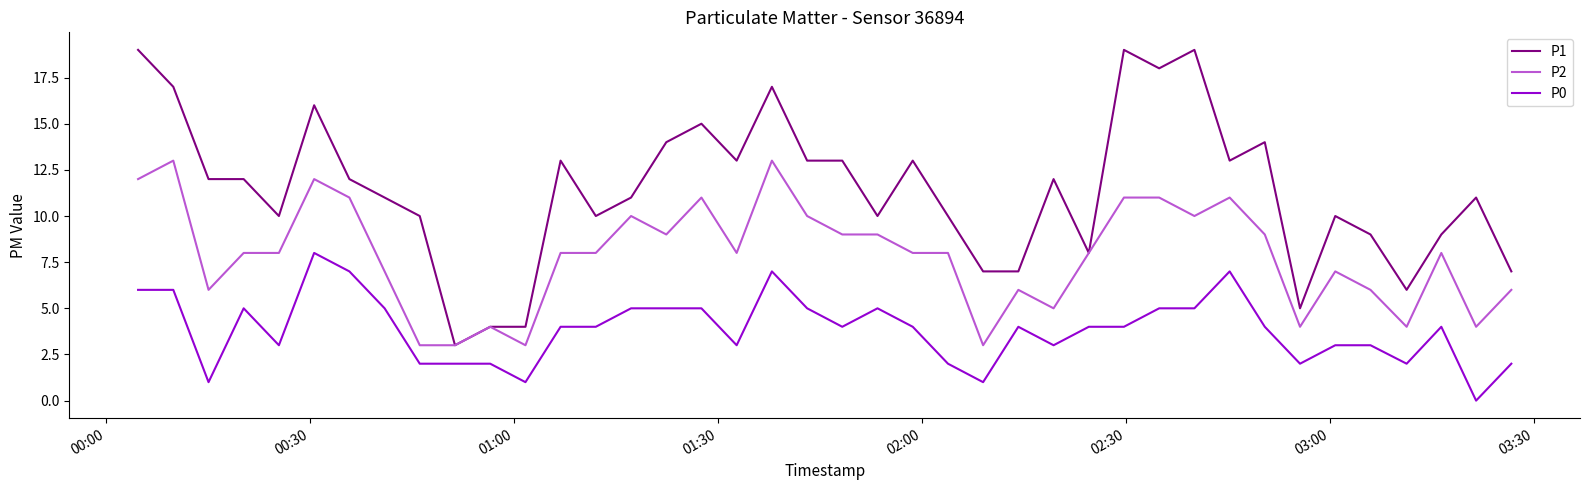

True or false: P0 and P1 cross at least once.

False